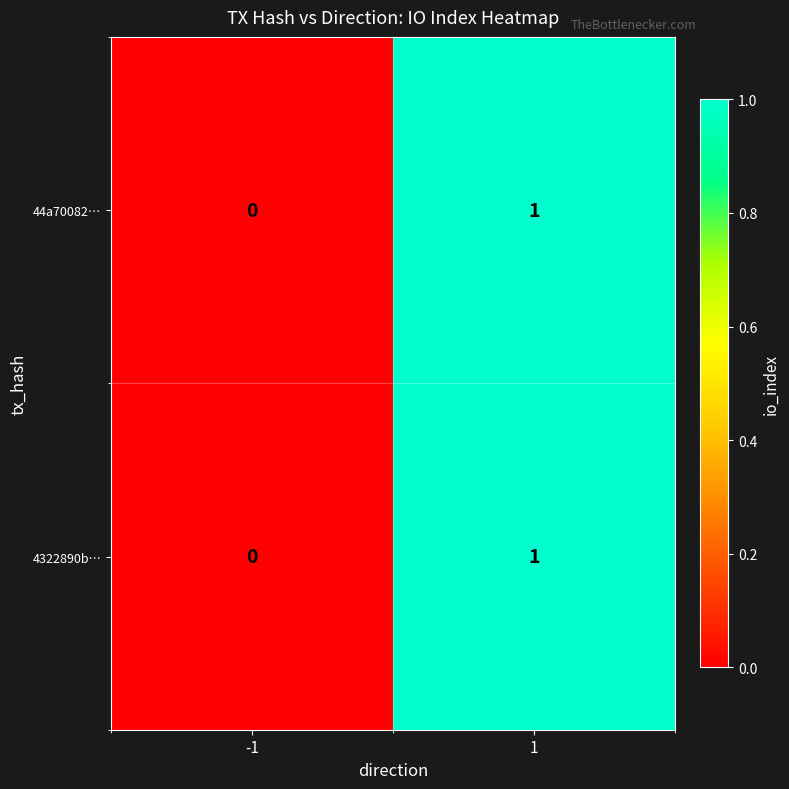

At which category is the sum across all series the highest?

1